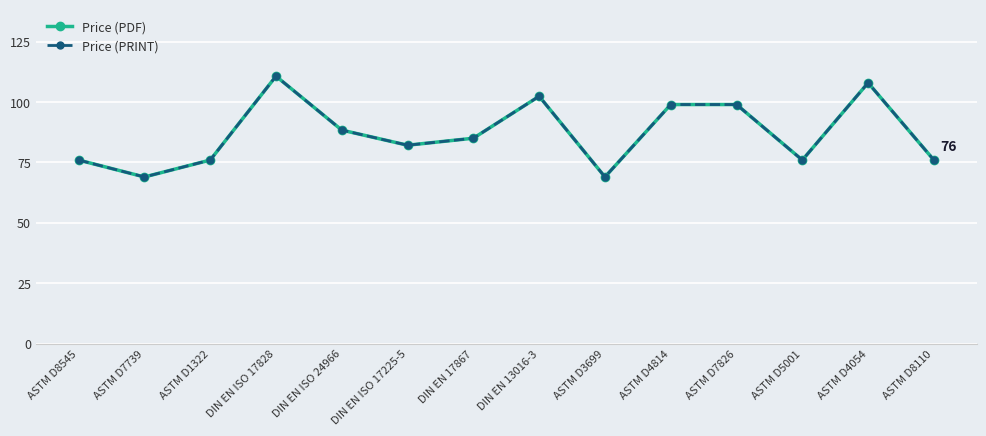

Is the value of Price (PRINT) at DIN EN ISO 17225-5 greater than the value of Price (PDF) at ASTM D1322?

Yes